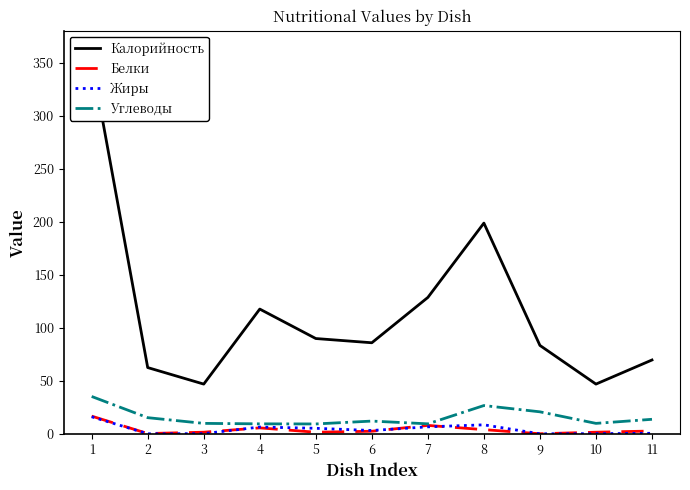

Which series ends up on top after the final intersection of Белки and Жиры?

Белки